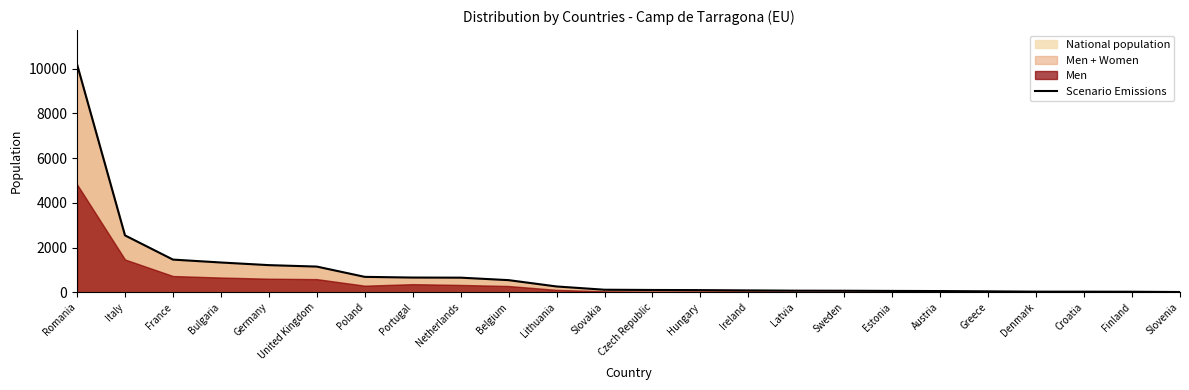

Is it true that the value at United Kingdom is 1148?

True